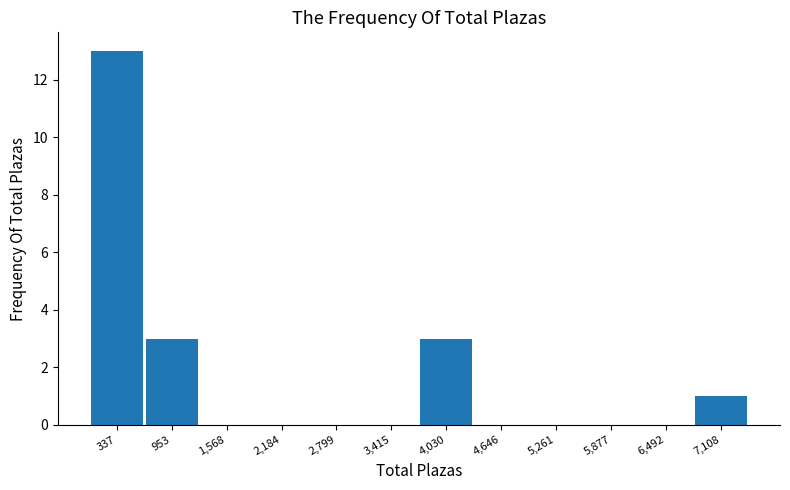

Over which range of the x-axis is the bar tallest?

0 to 600